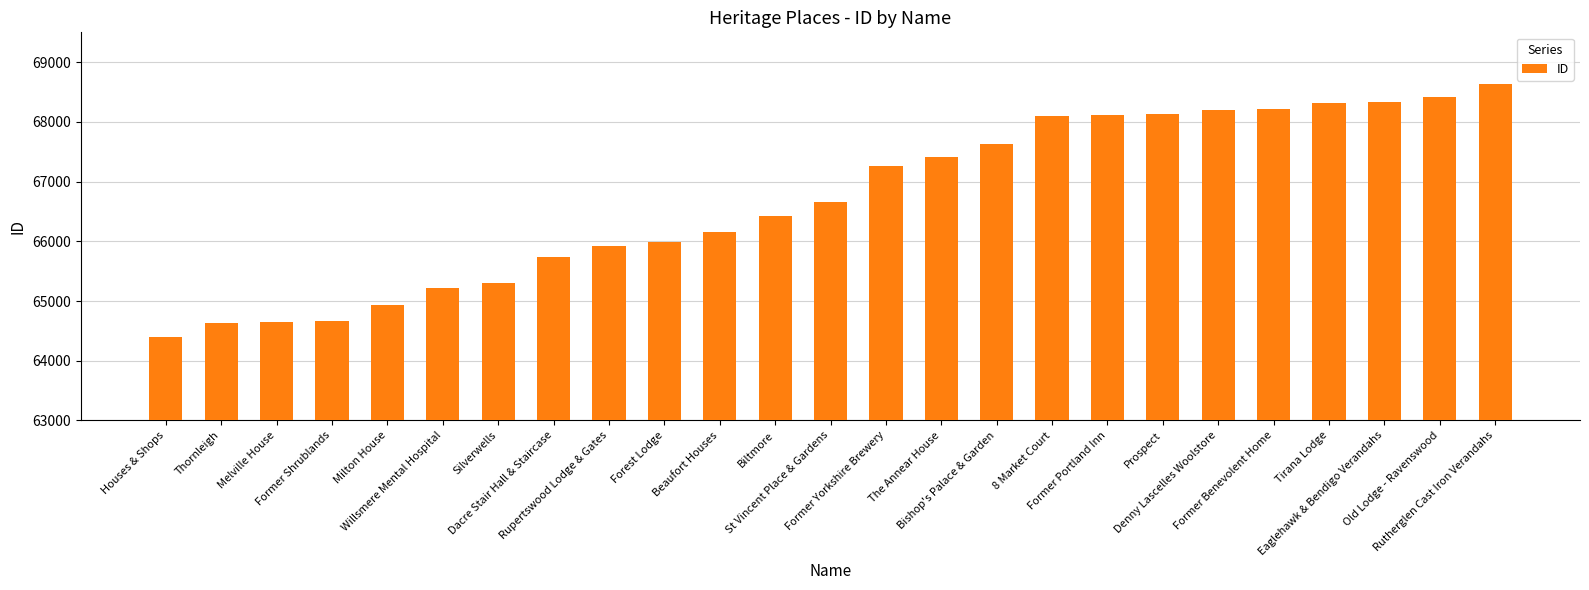

What is the value of the 12th bar from the left?

66431